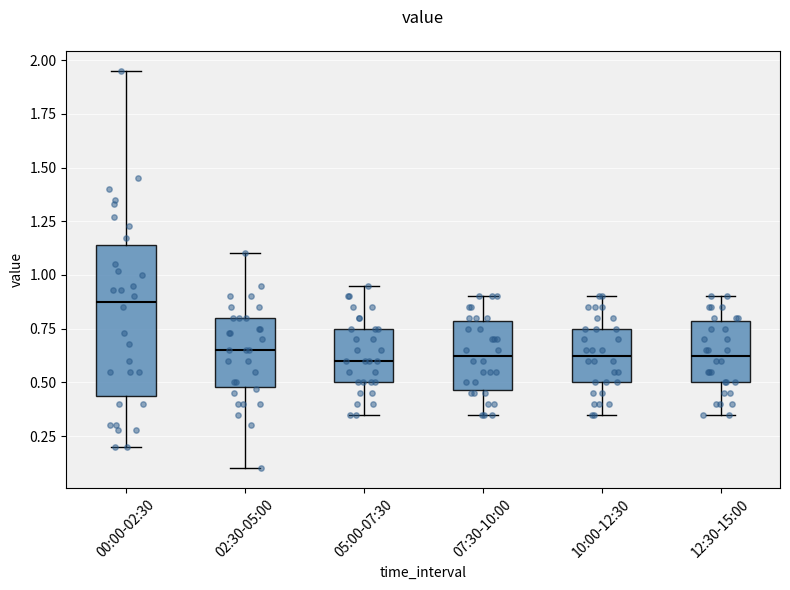

Reading left to right, transcribe this box plot: for each box, give where its median line is, the range the box spans, and where its two whiskers end, as read against the y-axis. The values are not printed on the chart, so give them approximately, as read against the axis.

00:00-02:30: median 0.90, box 0.45 to 1.15, whiskers 0.20 to 1.95
02:30-05:00: median 0.65, box 0.50 to 0.80, whiskers 0.10 to 1.10
05:00-07:30: median 0.60, box 0.50 to 0.75, whiskers 0.35 to 0.95
07:30-10:00: median 0.65, box 0.45 to 0.80, whiskers 0.35 to 0.90
10:00-12:30: median 0.65, box 0.50 to 0.75, whiskers 0.35 to 0.90
12:30-15:00: median 0.65, box 0.50 to 0.80, whiskers 0.35 to 0.90